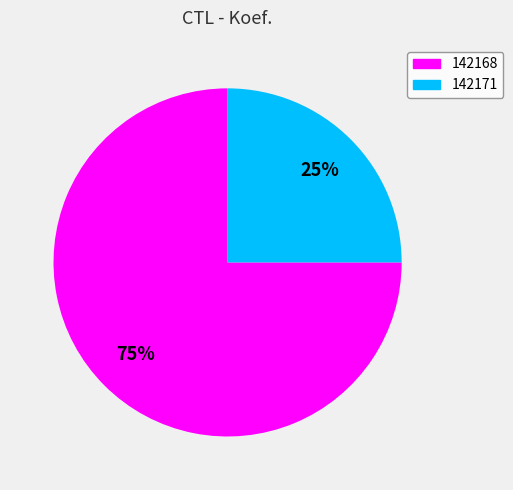

To the nearest percent, what portion does 142168 represent?

75%